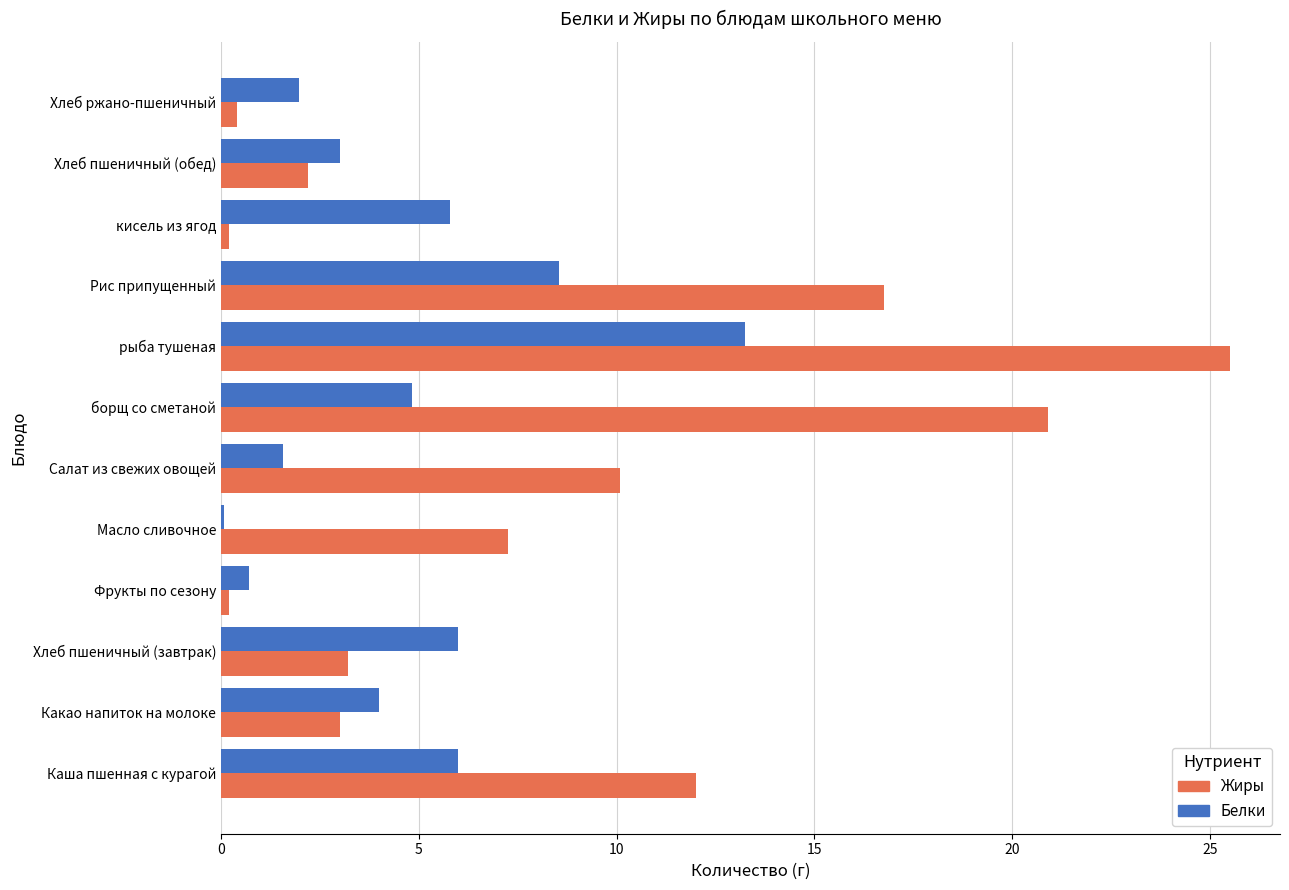

What is the sum of all Жиры values?

101.7